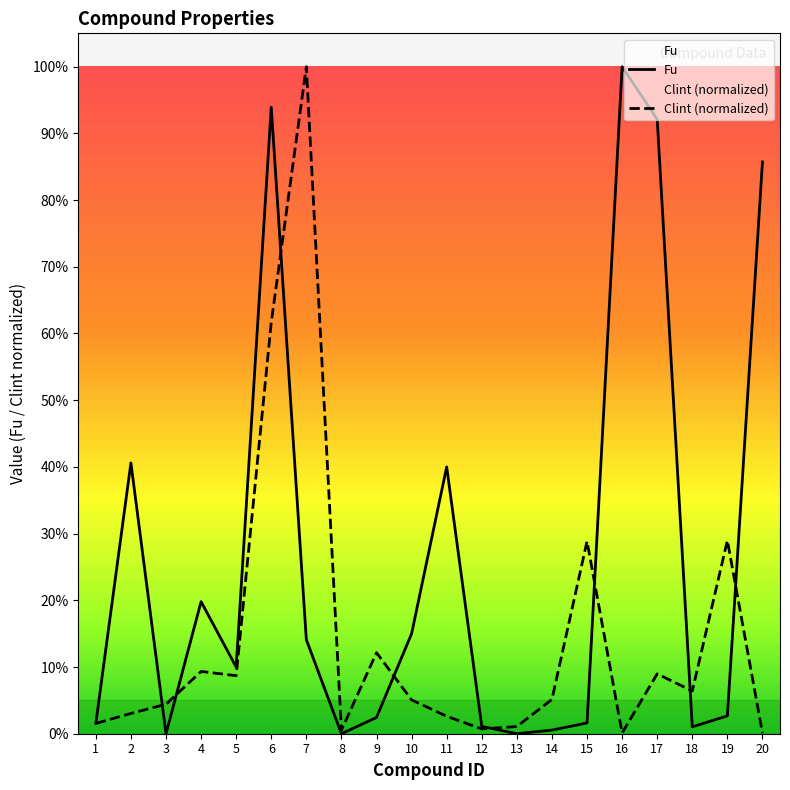

What are all the series names shown in the legend?

Fu, Clint